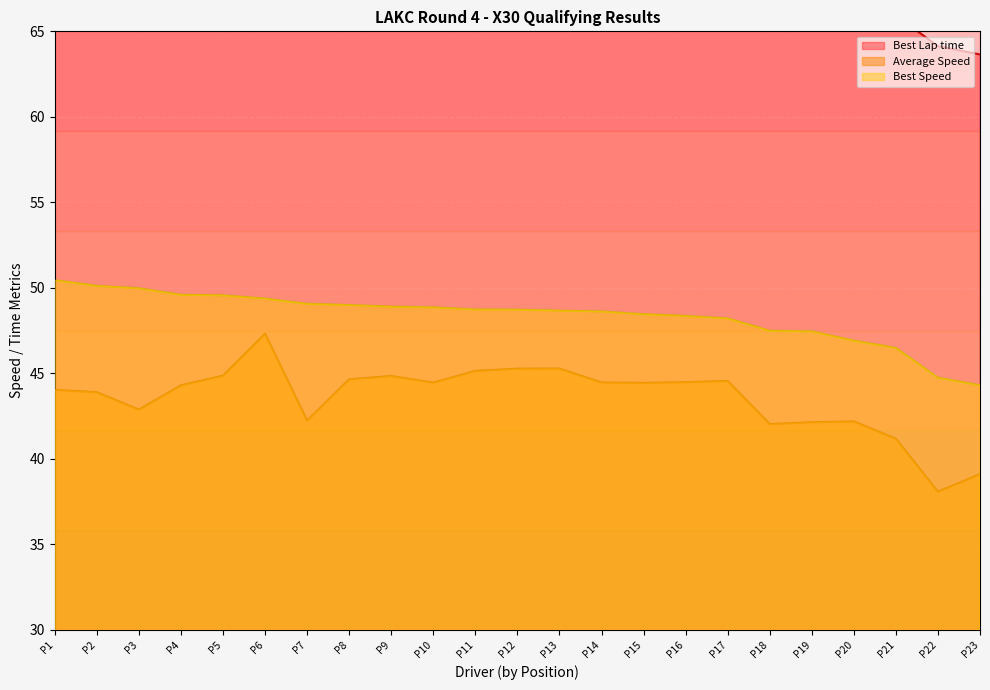

What is the difference between the Best Speed values at P5 and P16?

1.2